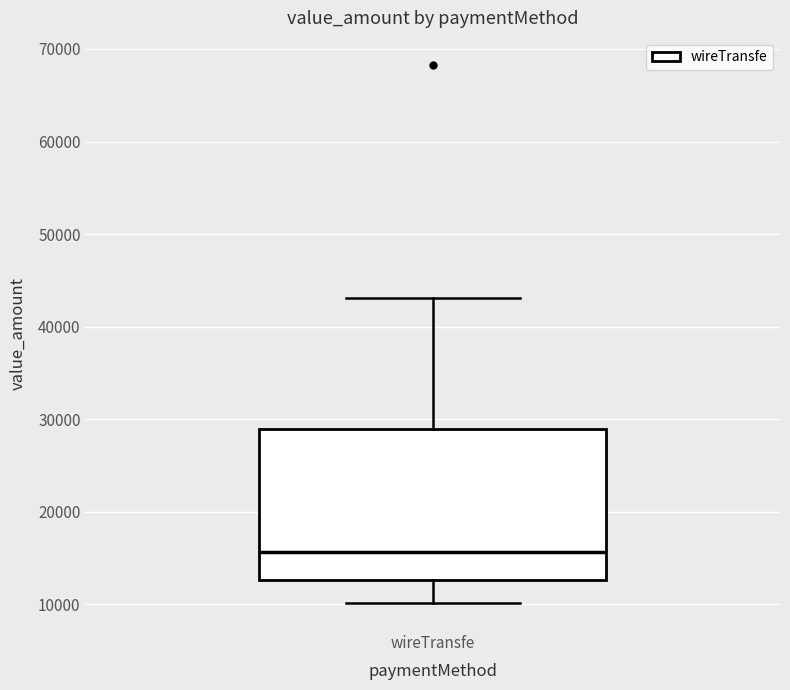

Read this box plot against the y-axis: the position of the median line, the range covered by the box, and the ends of both whiskers. The values are not printed on the chart, so give them approximately, as read against the axis.

median 16000, box 13000 to 29000, whiskers 10000 to 43000